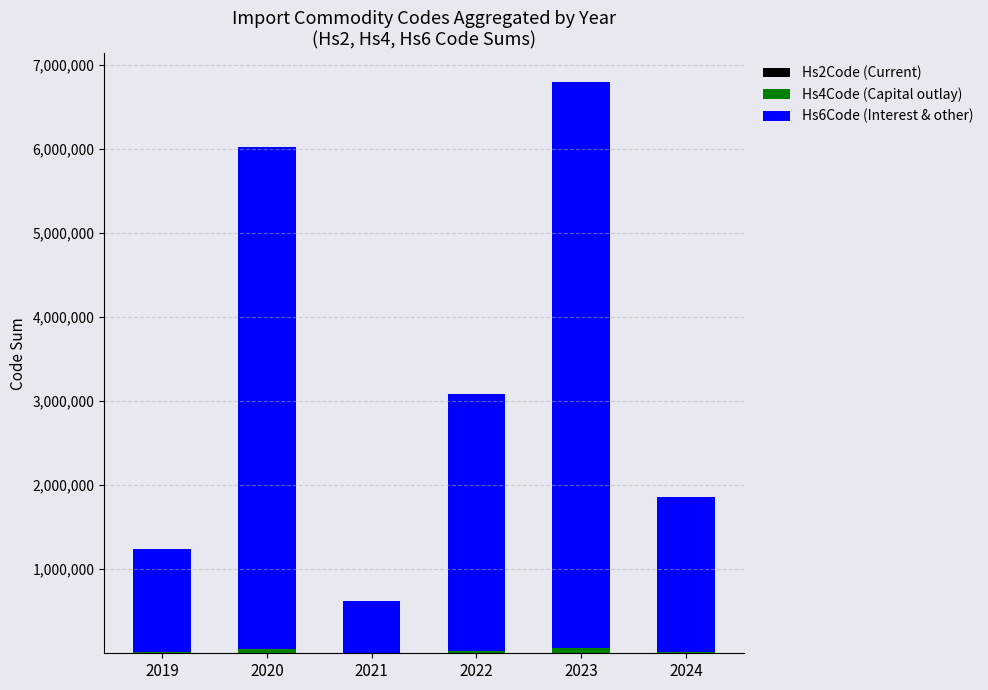

At which category is the sum across all series the highest?

2023